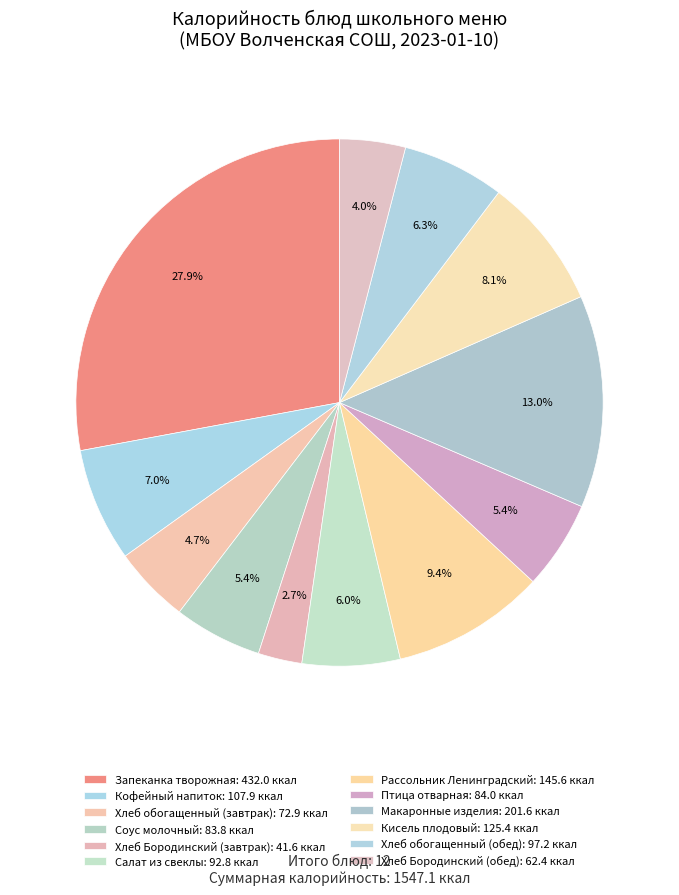

How many slices are in this pie chart?

12